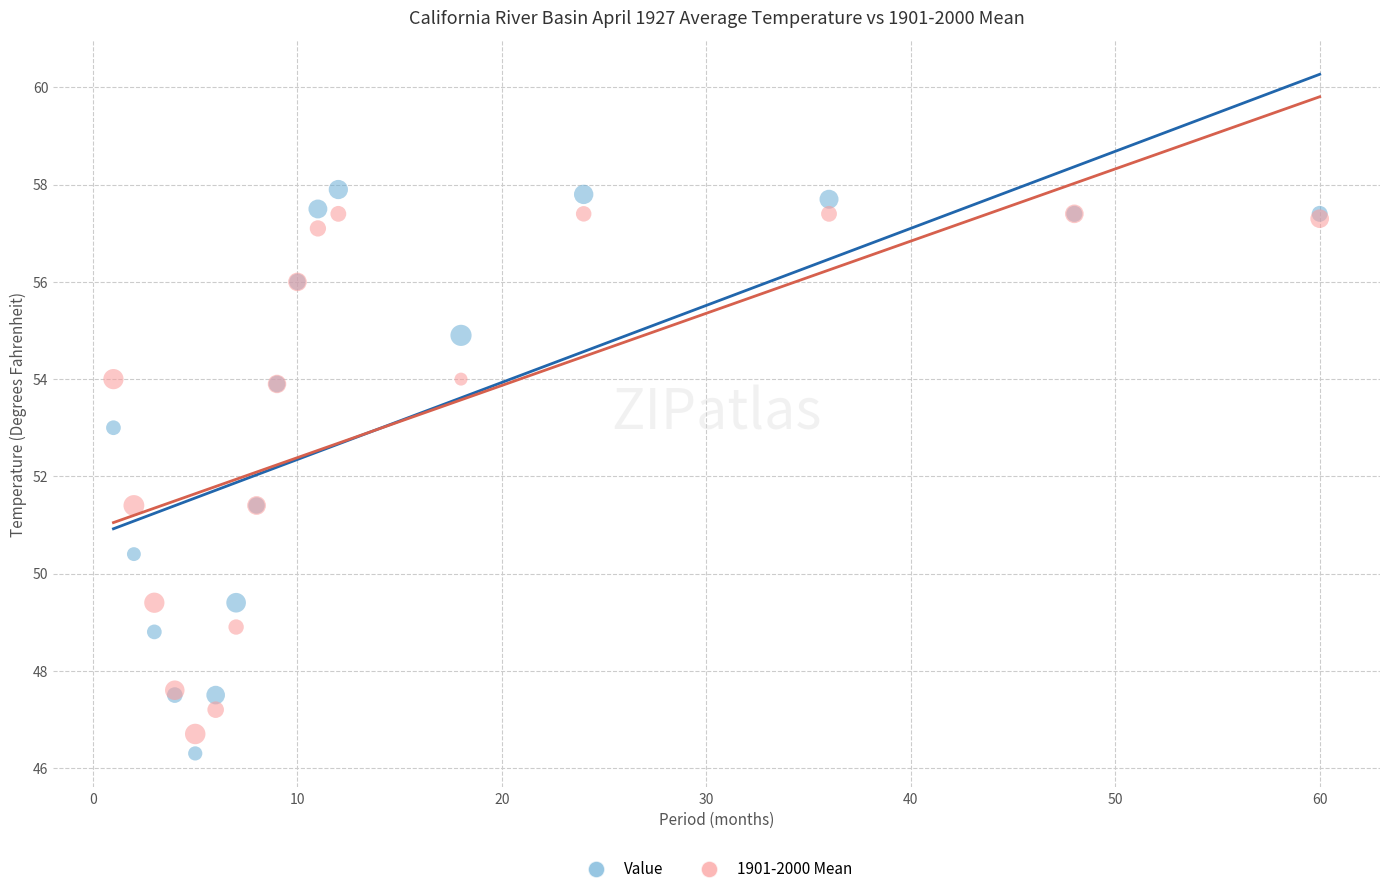

Which series reaches the maximum Y coordinate?

Value